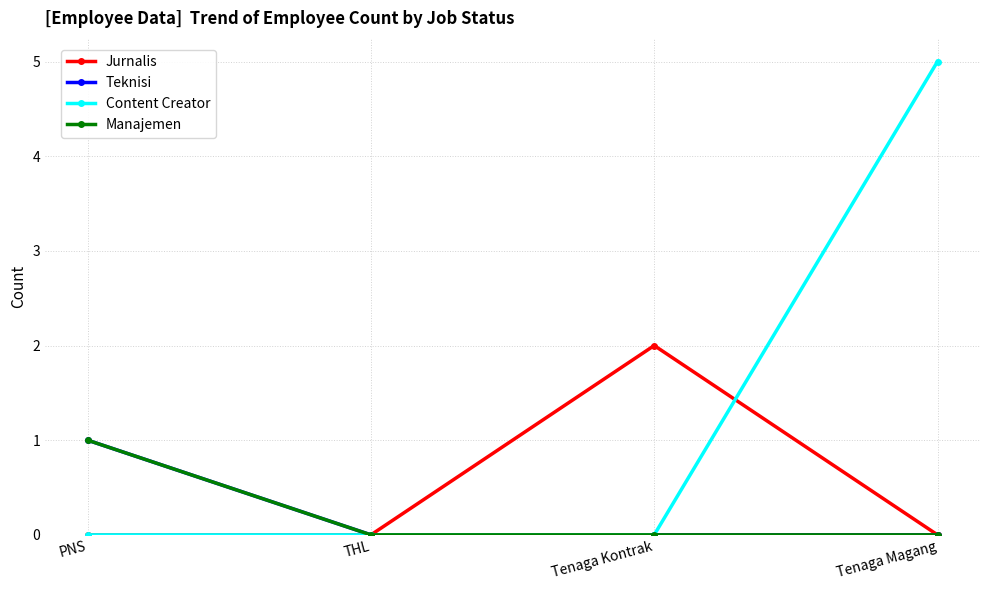

Is this an area chart (filled region under the line)?

No